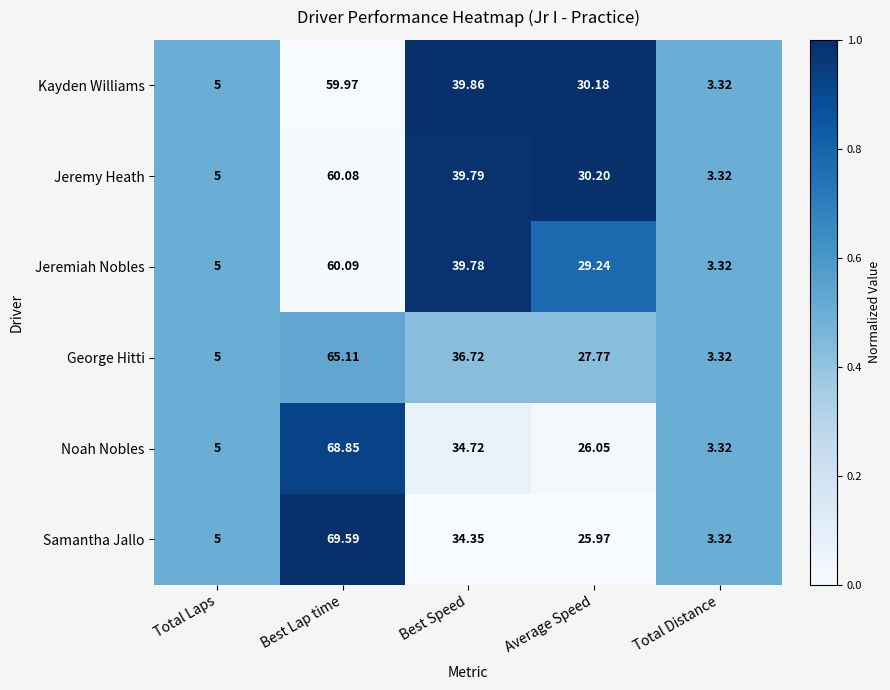

Which category has the lowest value across all series?

Total Distance